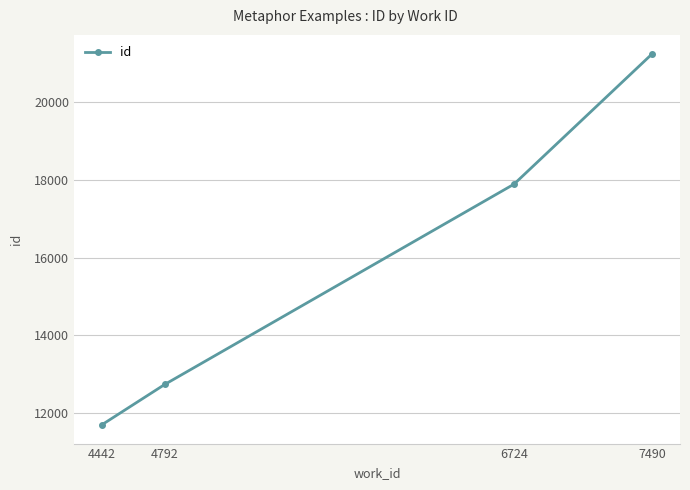

Between 4442 and 4792, which is larger?

4792